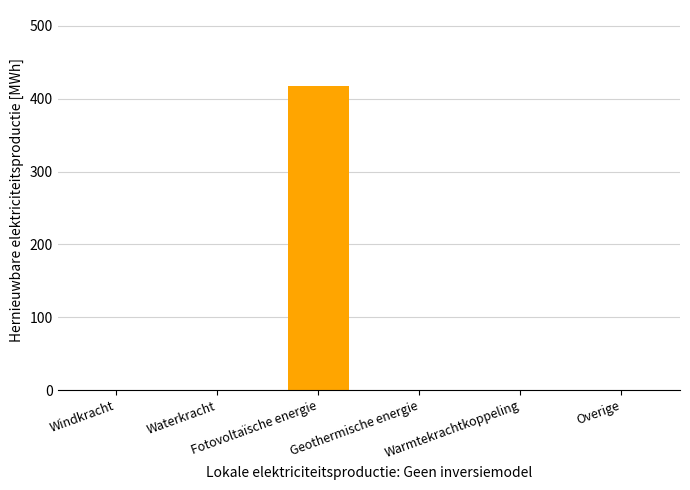

What is the greatest value displayed?

417.5